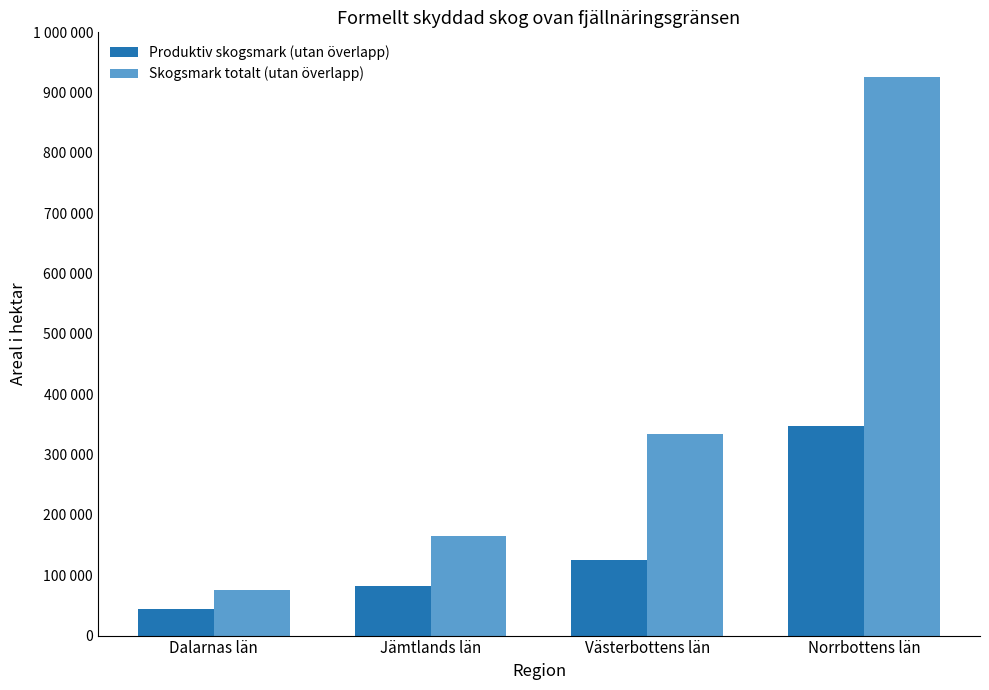

At which label does Skogsmark totalt (utan överlapp) reach its peak?

Norrbottens län